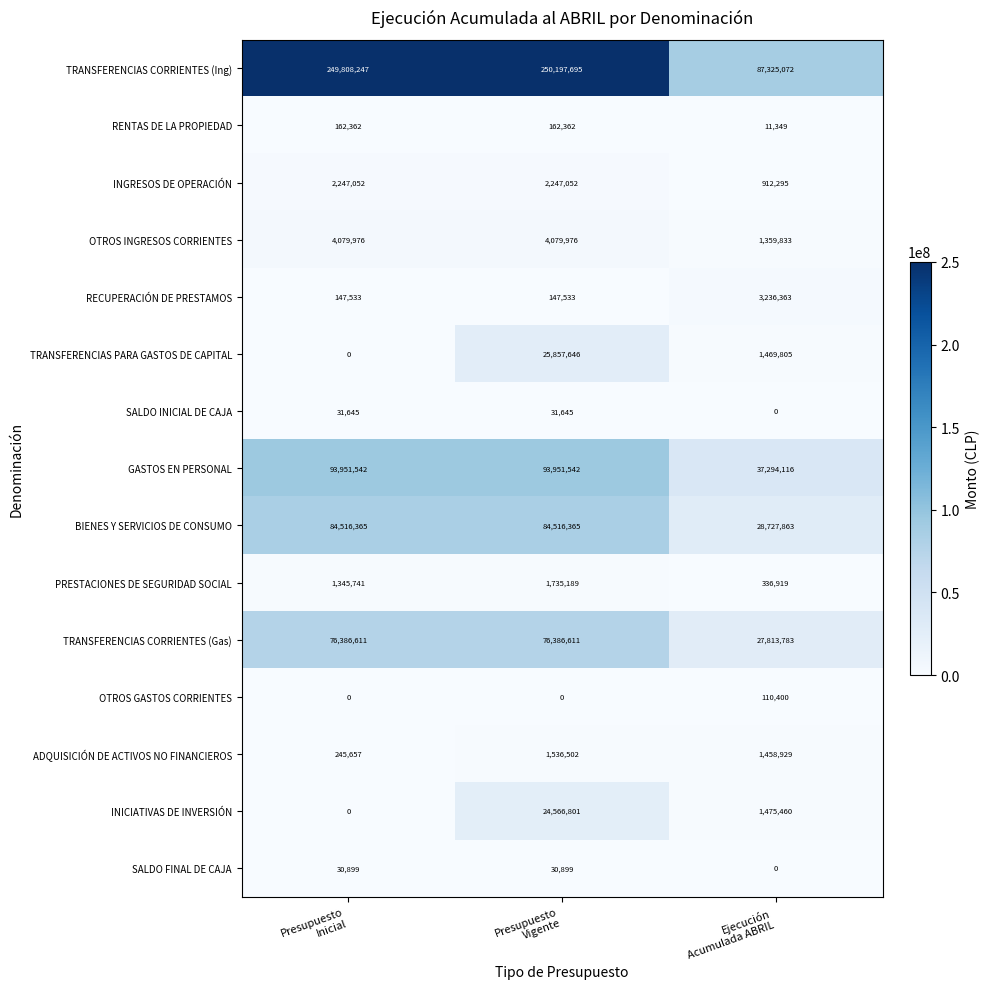

What is the sum of all OTROS GASTOS CORRIENTES values?

110400